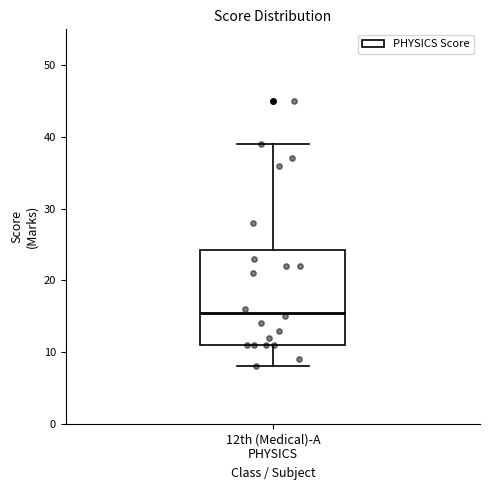

Read this box plot against the y-axis: the position of the median line, the range covered by the box, and the ends of both whiskers. The values are not printed on the chart, so give them approximately, as read against the axis.

median 16, box 11 to 24, whiskers 8 to 39